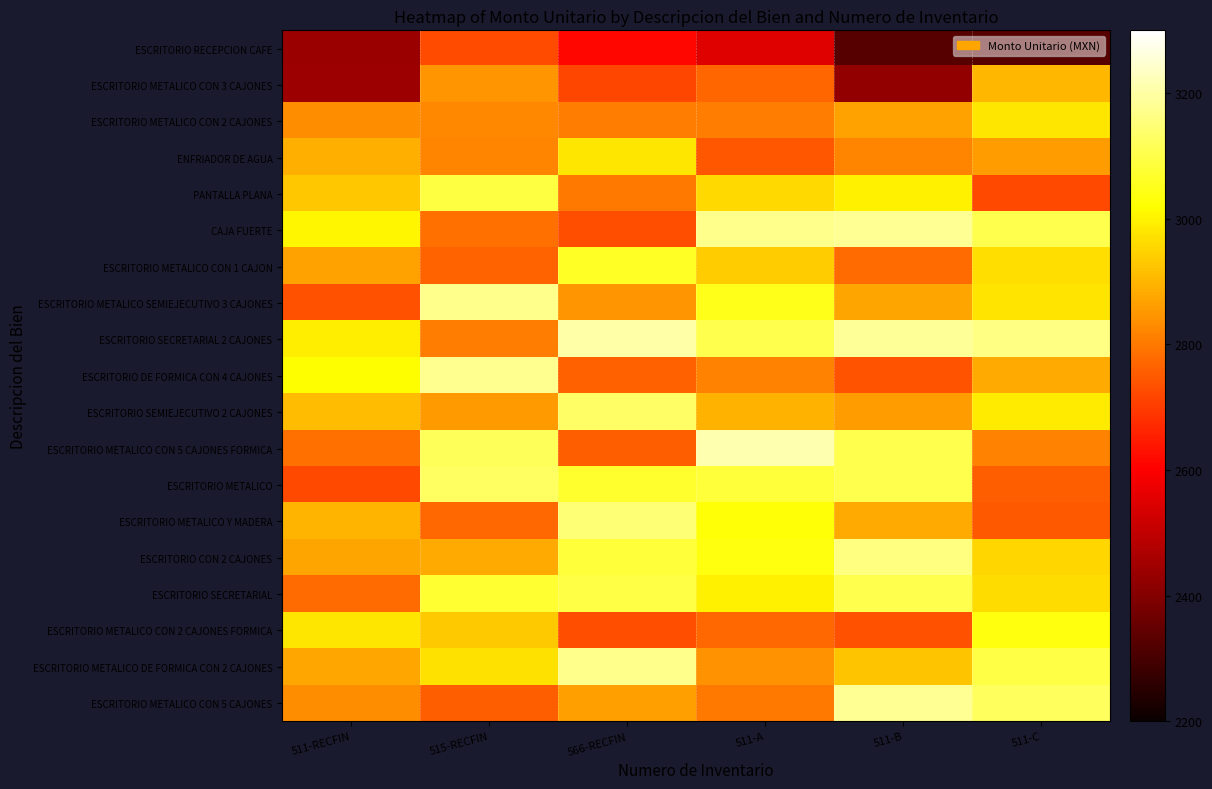

What is the difference between the highest and lowest values at 511-A?

661.7